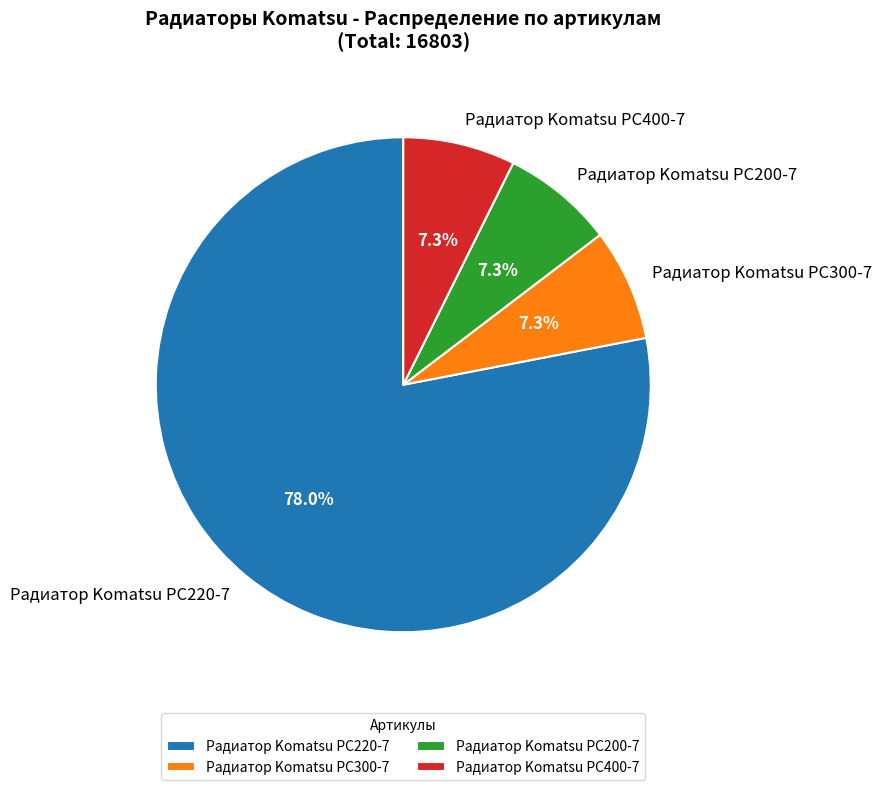

Which slice represents more than half of the pie?

Радиатор Komatsu PC220-7